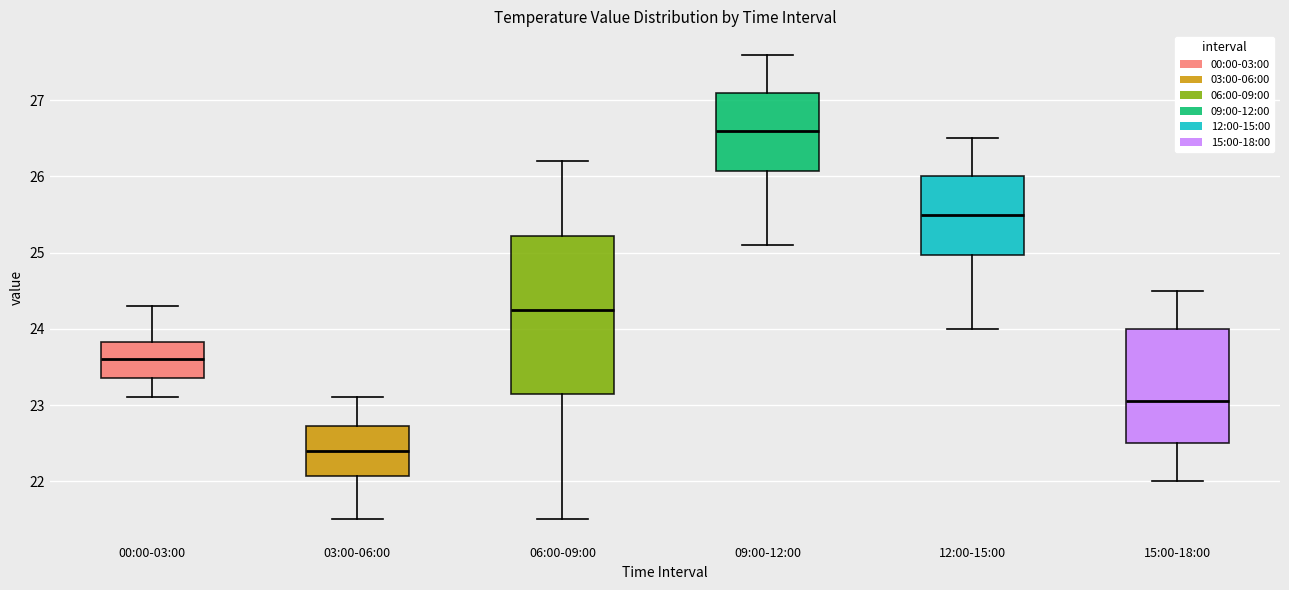

Reading left to right, transcribe this box plot: for each box, give where its median line is, the range the box spans, and where its two whiskers end, as read against the y-axis. The values are not printed on the chart, so give them approximately, as read against the axis.

00:00-03:00: median 23.6, box 23.4 to 23.8, whiskers 23.1 to 24.3
03:00-06:00: median 22.4, box 22.1 to 22.7, whiskers 21.5 to 23.1
06:00-09:00: median 24.3, box 23.2 to 25.2, whiskers 21.5 to 26.2
09:00-12:00: median 26.6, box 26.1 to 27.1, whiskers 25.1 to 27.6
12:00-15:00: median 25.5, box 25.0 to 26.0, whiskers 24.0 to 26.5
15:00-18:00: median 23.1, box 22.5 to 24.0, whiskers 22.0 to 24.5